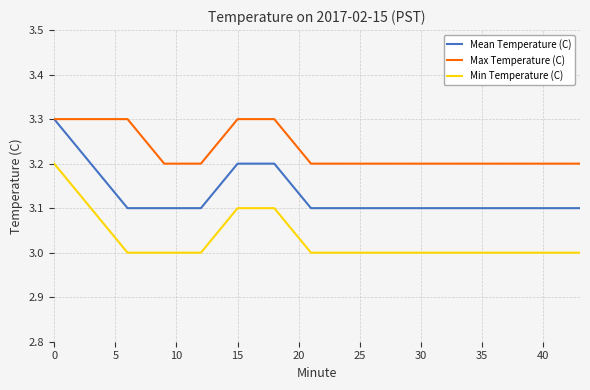

Rank the series by their average value, from highest to lowest.

Max Temperature (C), Mean Temperature (C), Min Temperature (C)